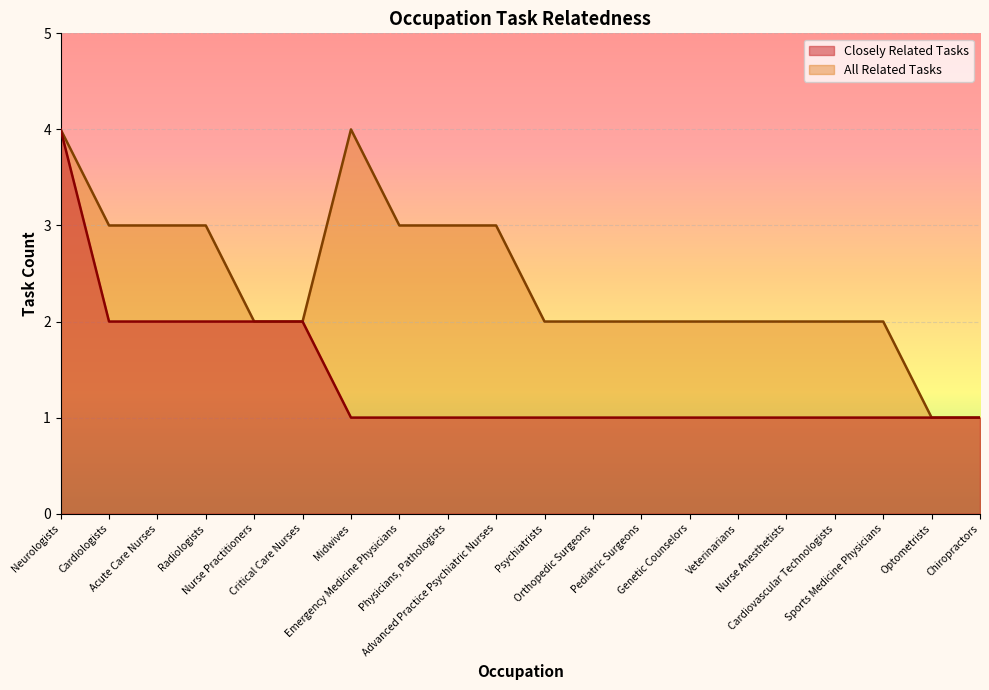

Rank the series by their maximum value, from lowest to highest.

Closely Related Tasks, All Related Tasks